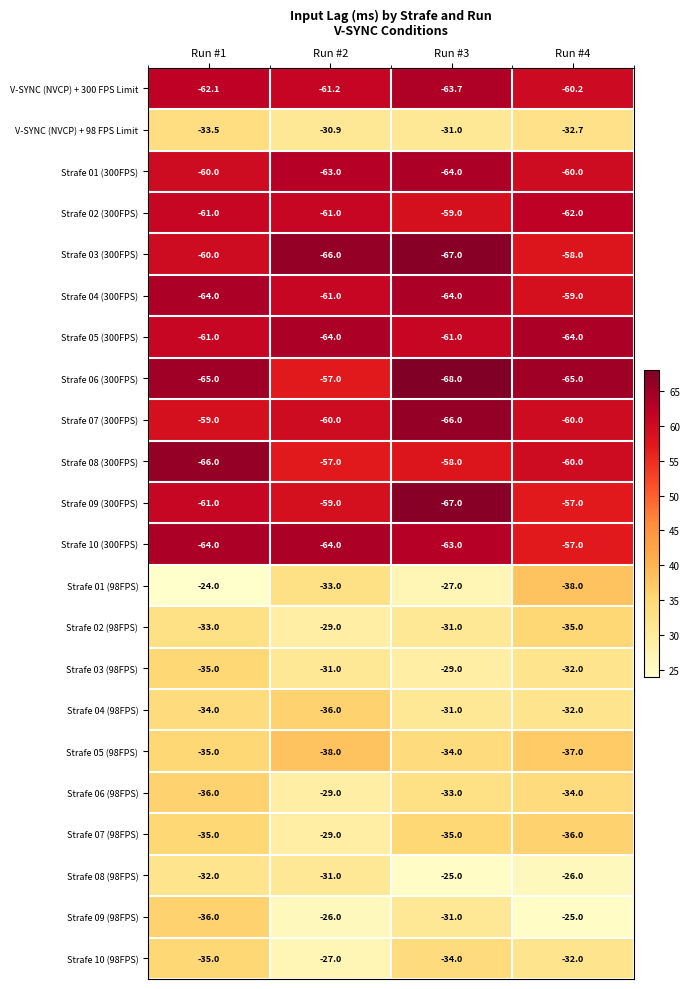

At which category is the sum across all series the highest?

Run #2